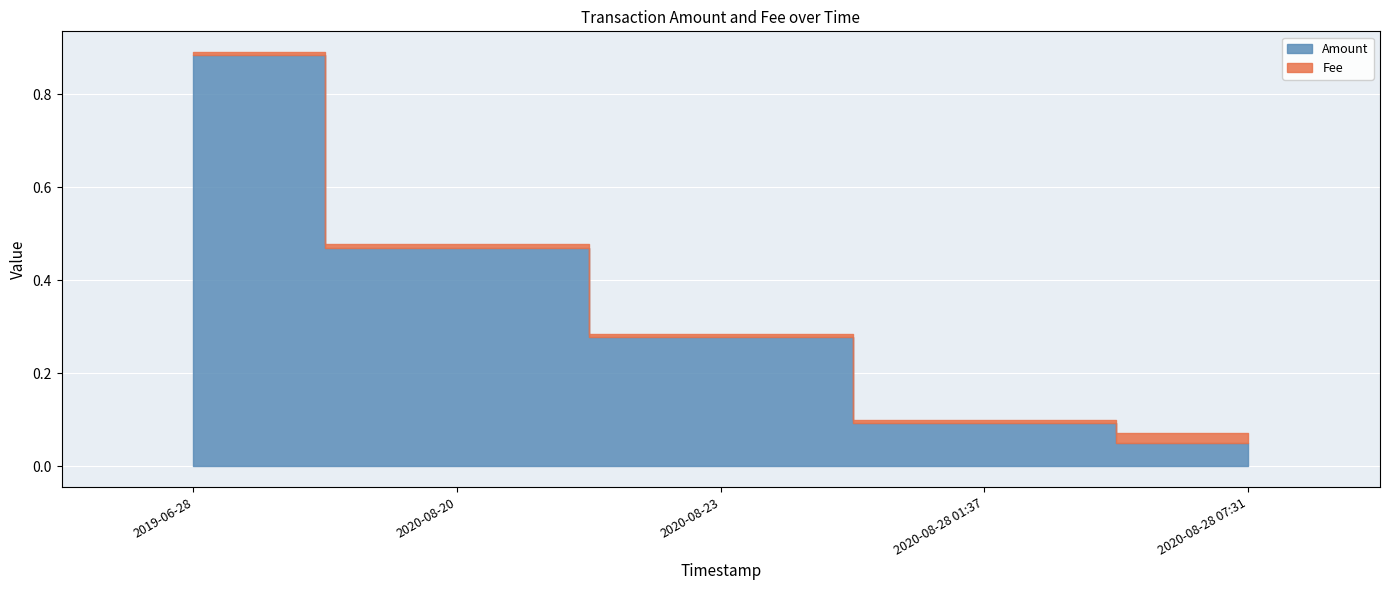

Which label corresponds to the largest value in the chart?

2019-06-28